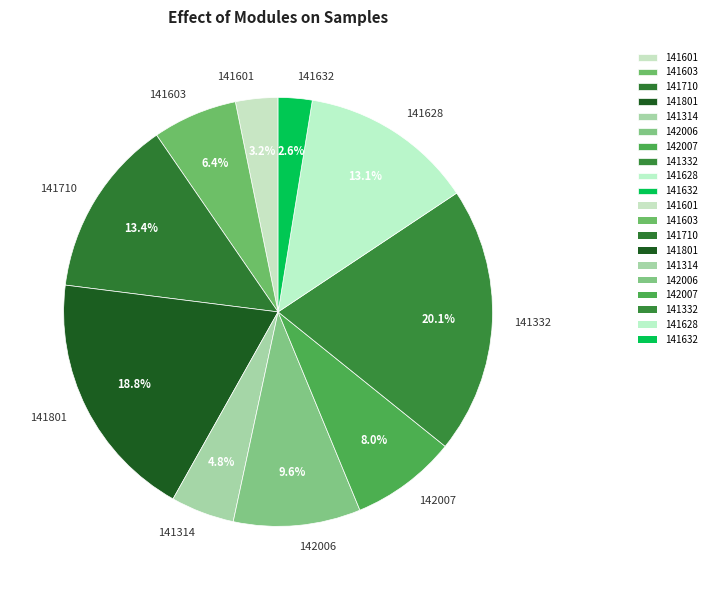

The 141710 slice represents 13% of the pie. True or false?

True